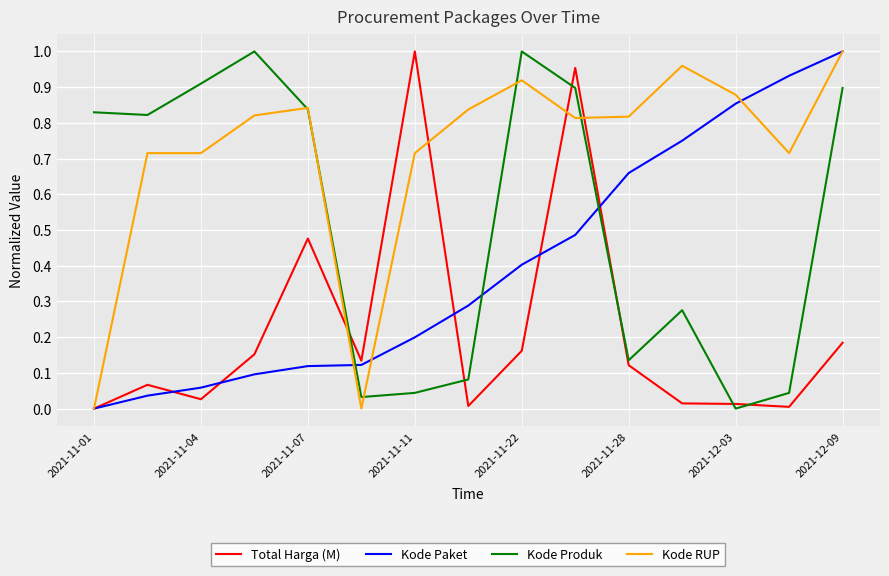

Which series has the largest total across all categories?

Kode RUP